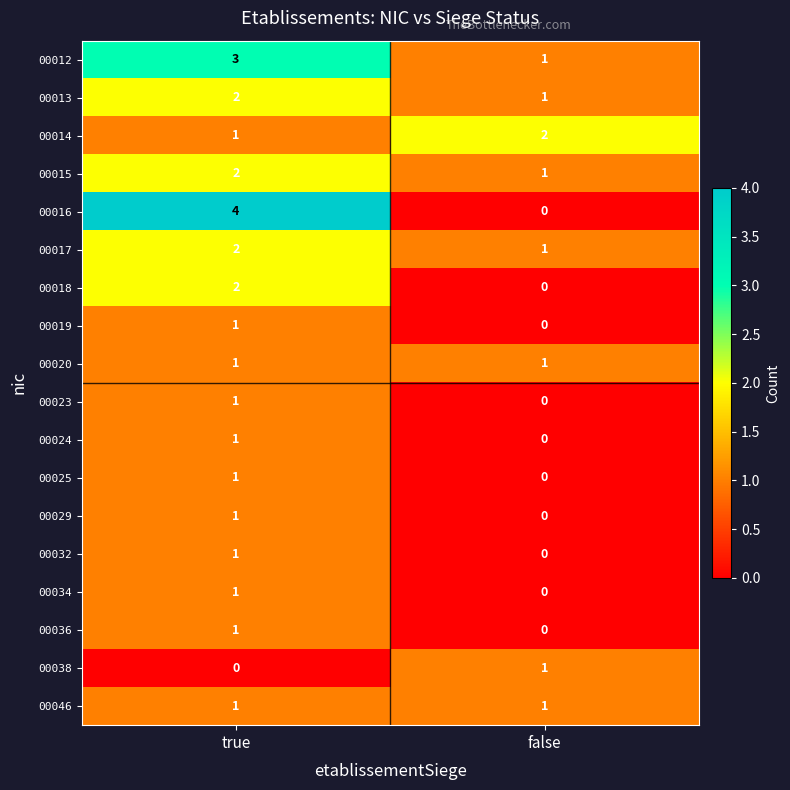

What is the total value across all series at true?

26